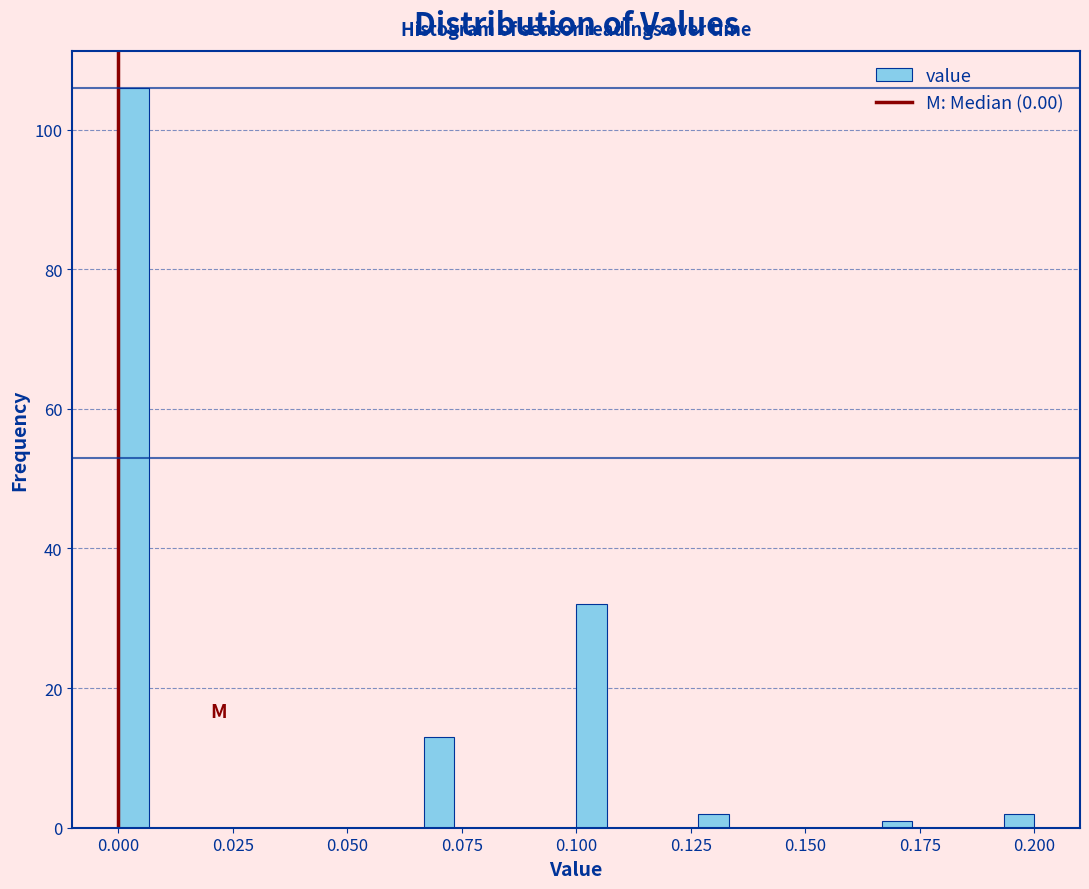

Read against the x-axis, roughly where is the centre of the tallest bar?

0.005